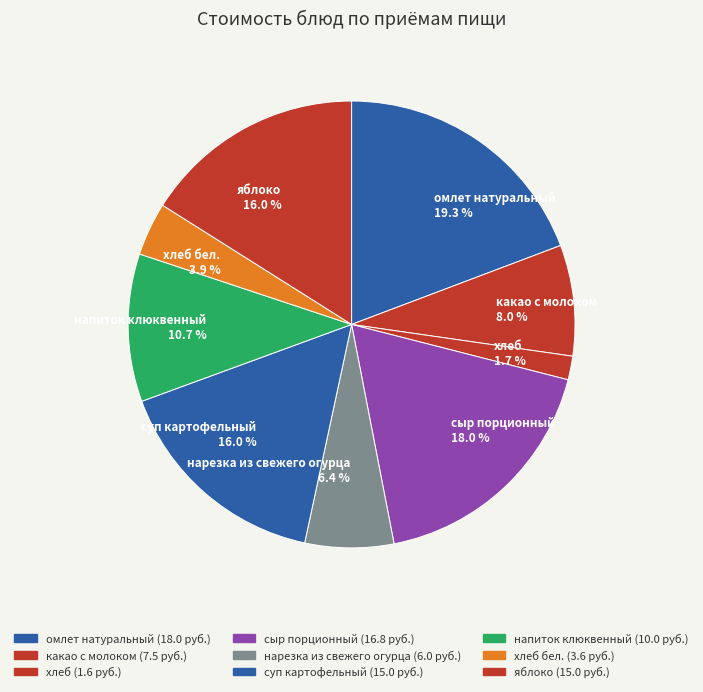

Is it true that какао с молоком is 8% of the pie?

True